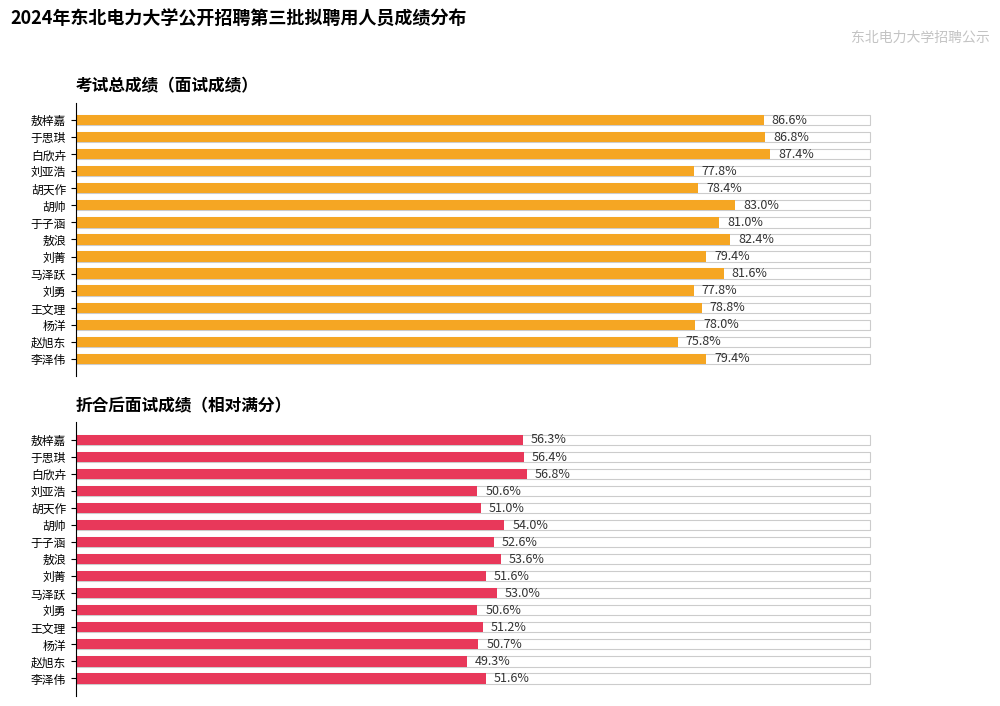

What is the smallest value displayed?

49.3